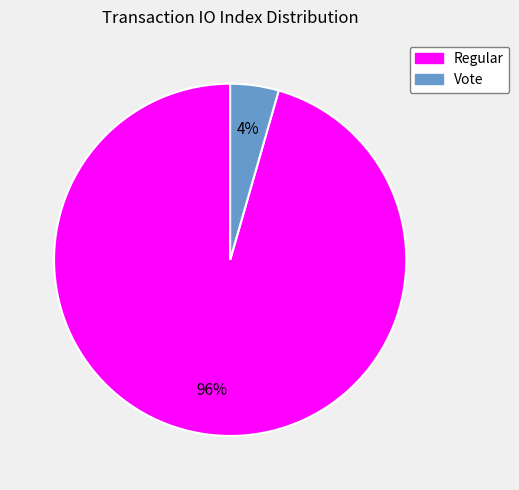

Is the sum of Vote and Regular greater than half?

Yes